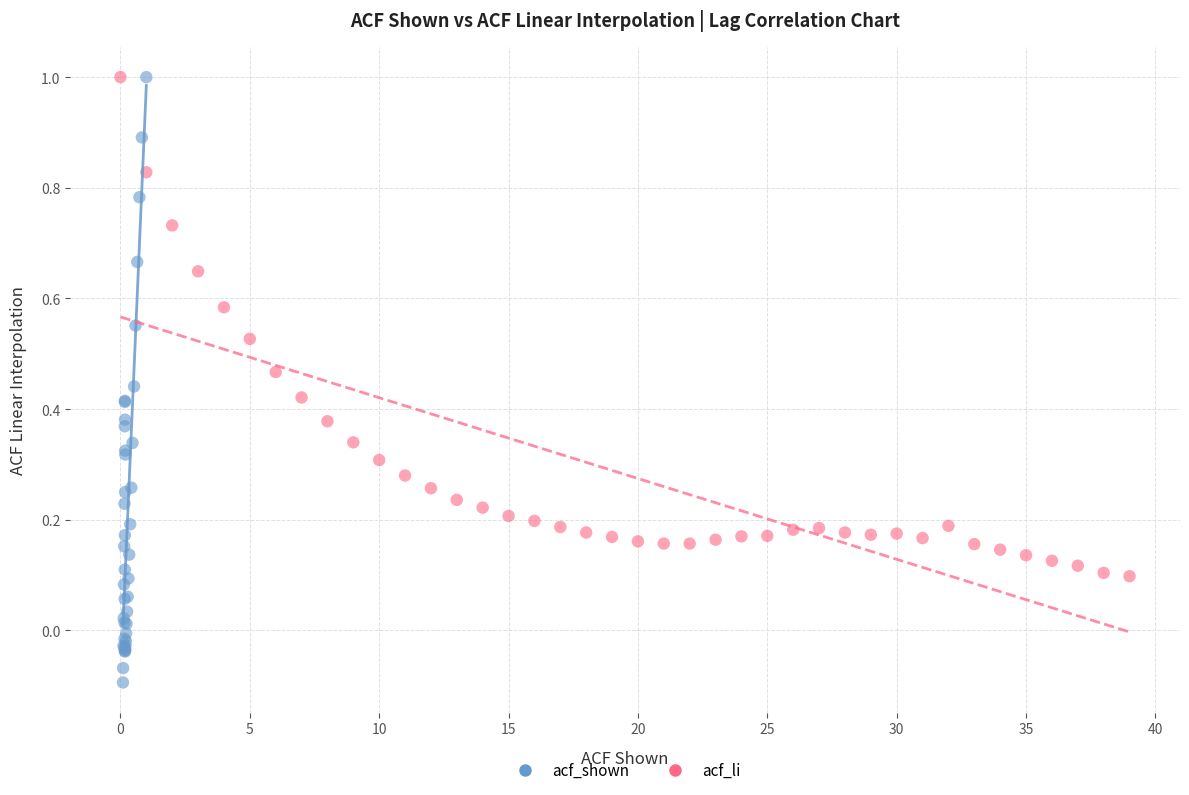

Which series reaches the minimum Y coordinate?

acf_shown